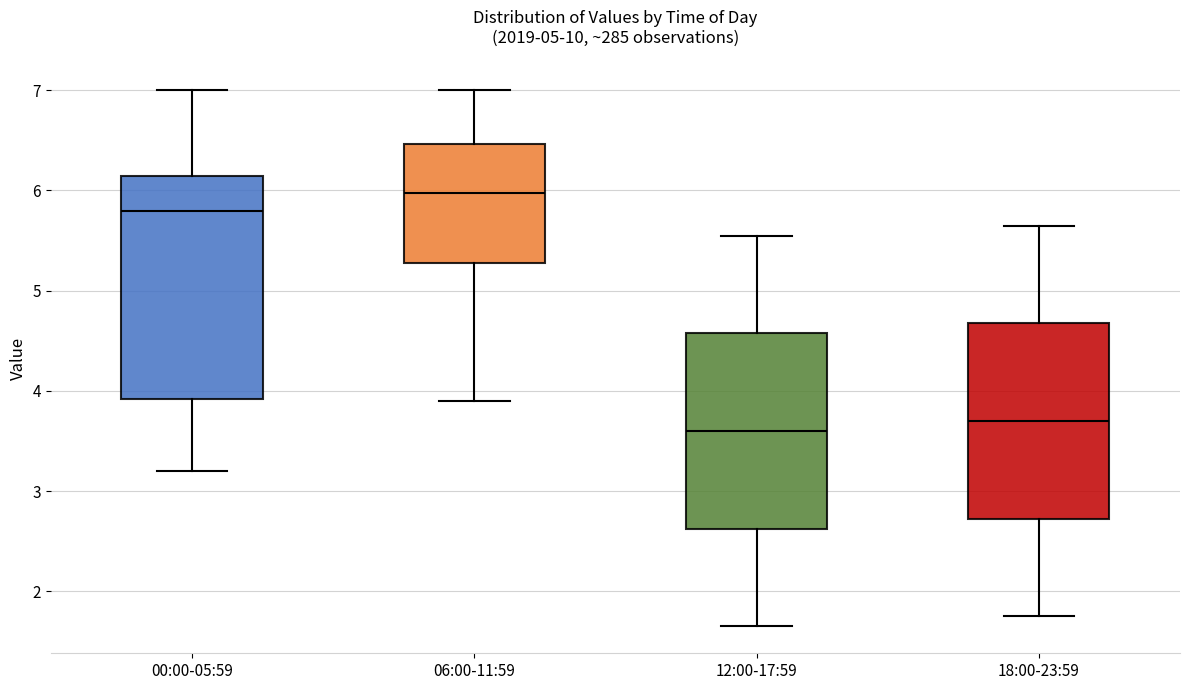

Which box is the tallest, from its lower edge to its upper edge?

00:00-05:59